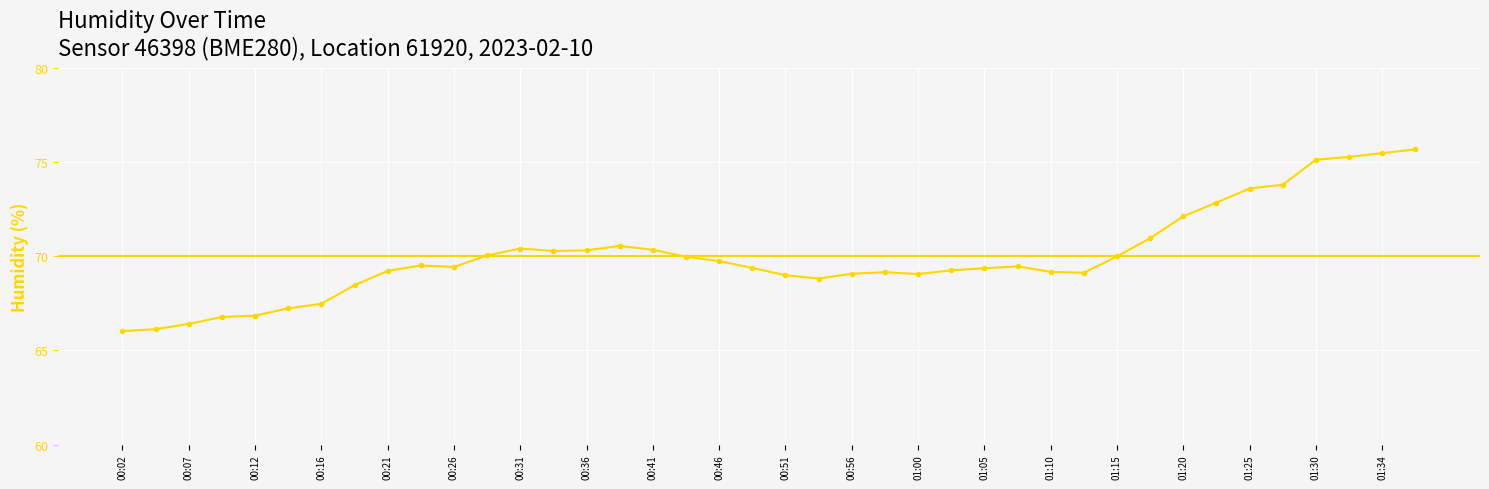

True or false: the data shows 114.3 at 00:12.

False